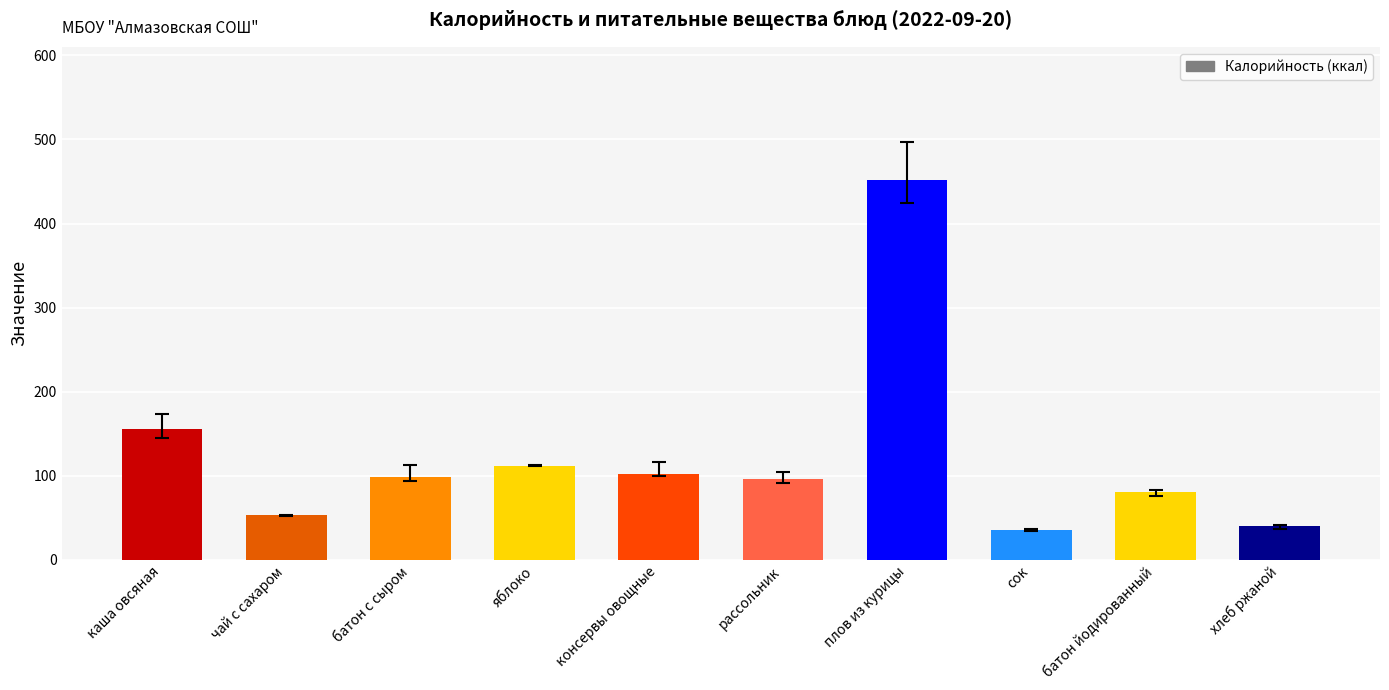

Between консервы овощные and хлеб ржаной, which is larger?

консервы овощные